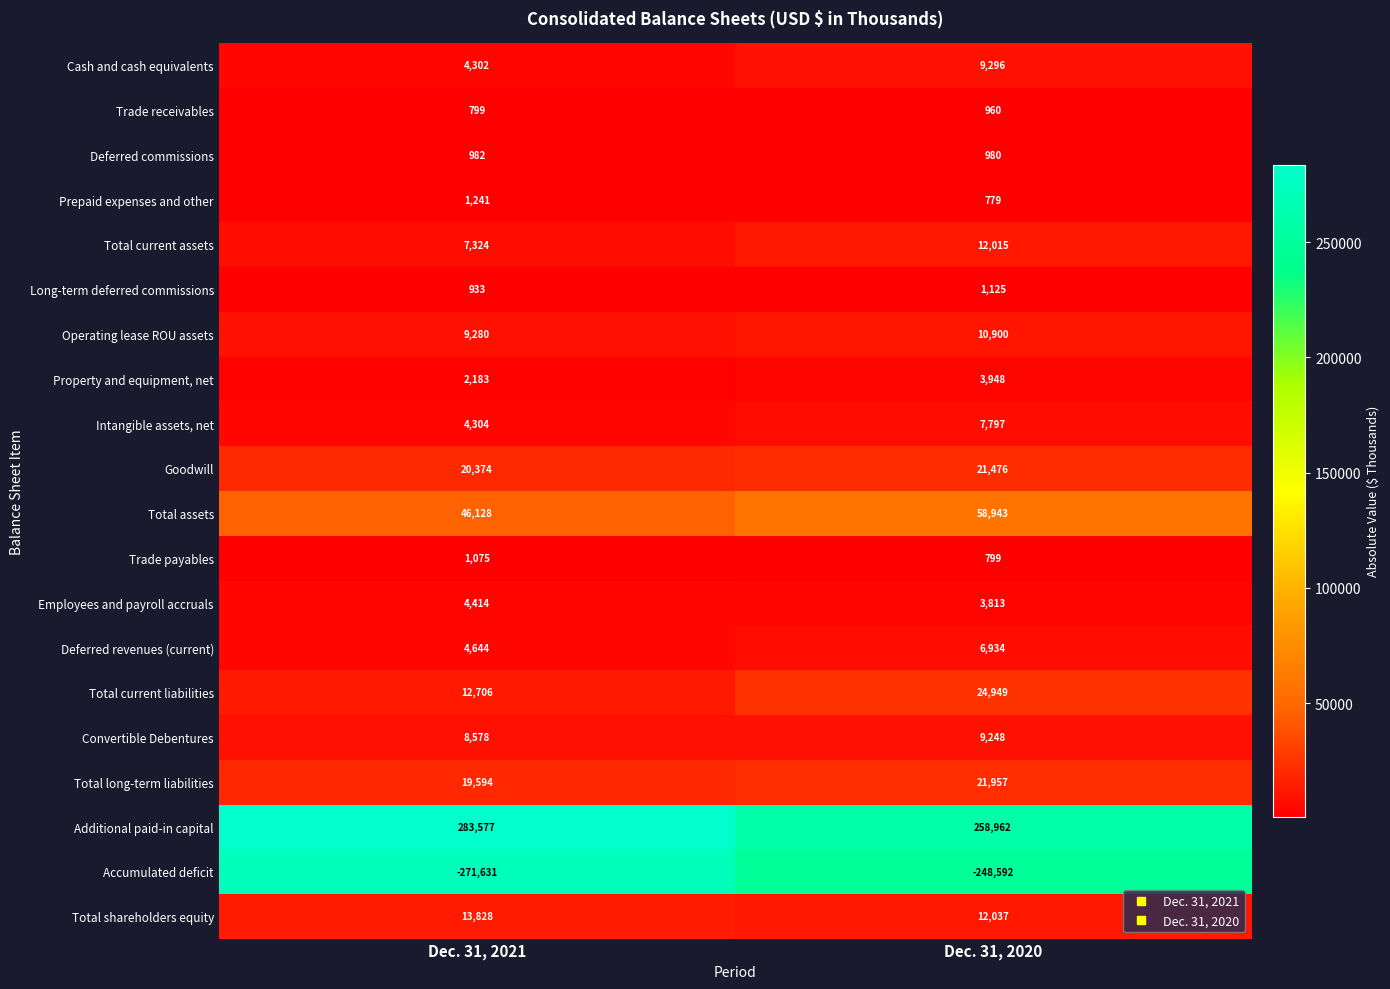

At which category is the sum across all series the highest?

Dec. 31, 2020